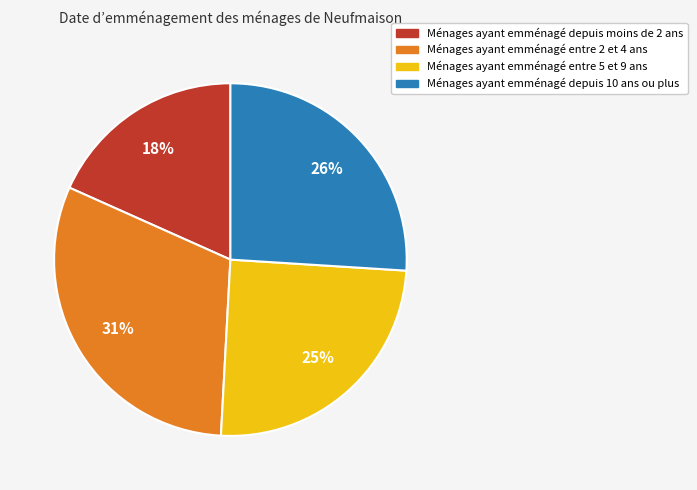

To the nearest percent, what is the difference between the largest and smallest slice percentages?

13%